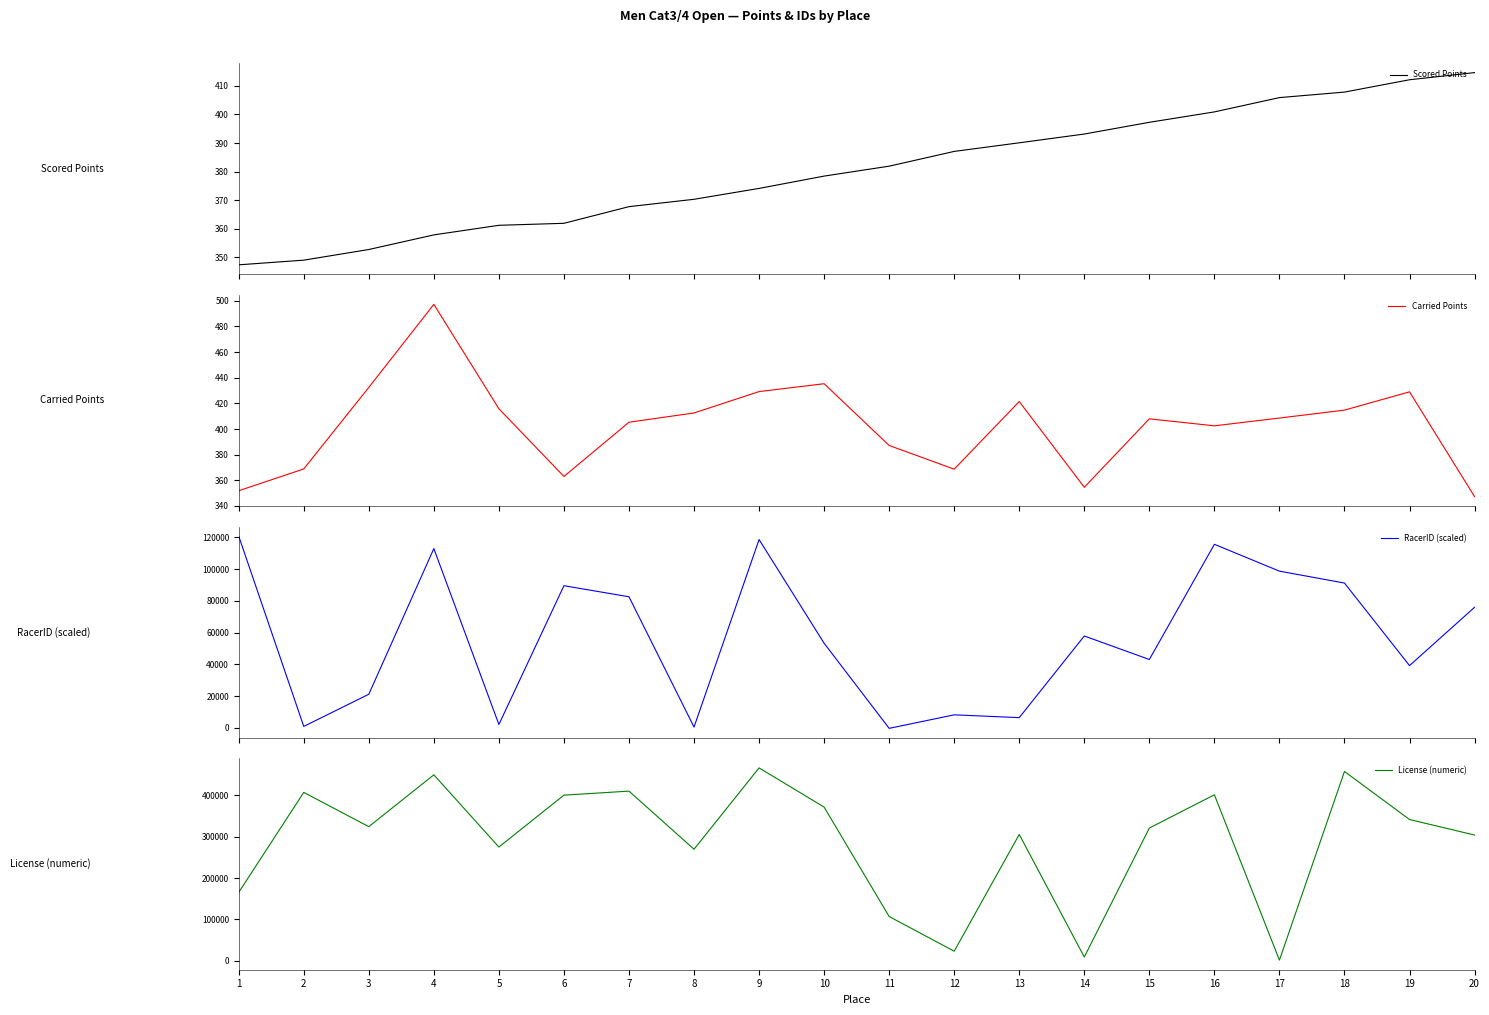

Is this an area chart (filled region under the line)?

No